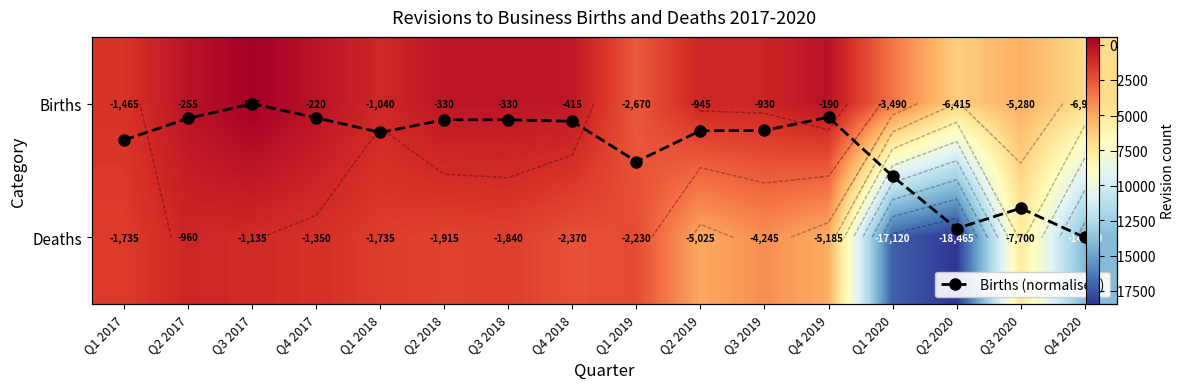

What is the maximum value shown in the chart?

565.0